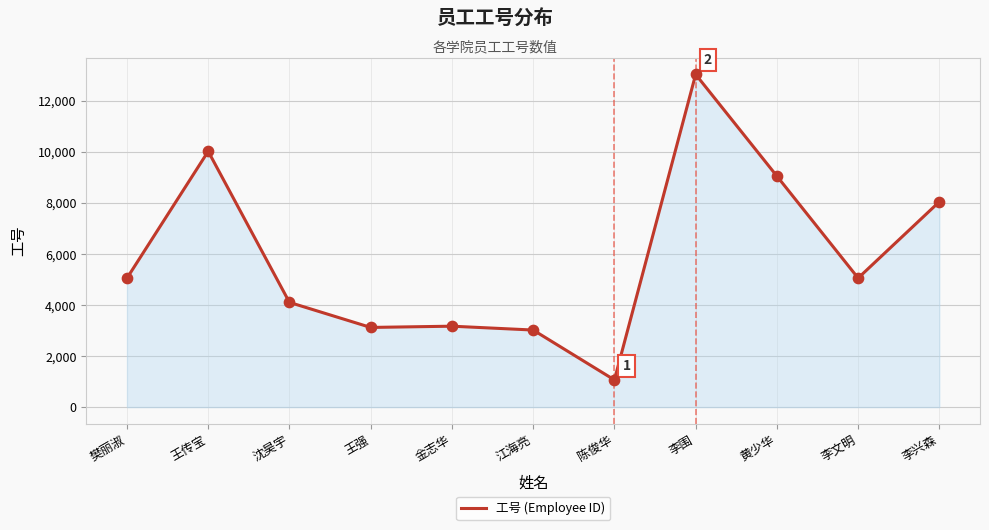

What is the change in value from 王传宝 to 李围?

+3014